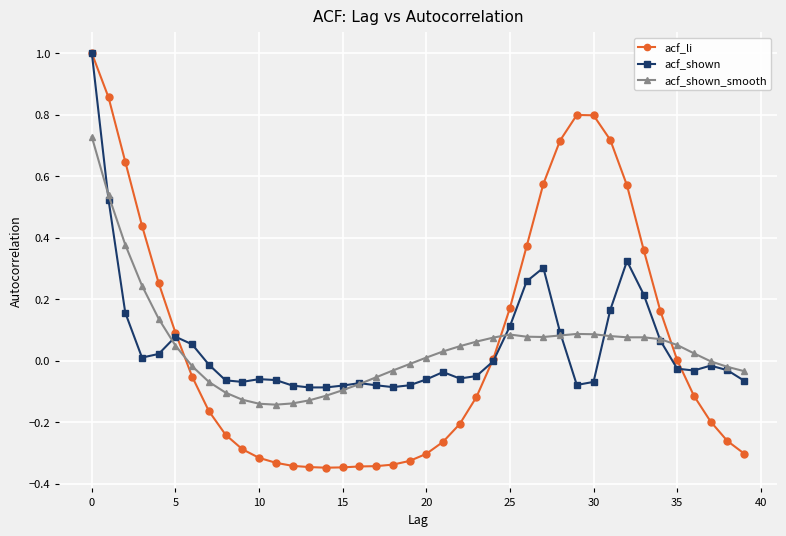

What is the highest value of the acf_shown series?

1.0